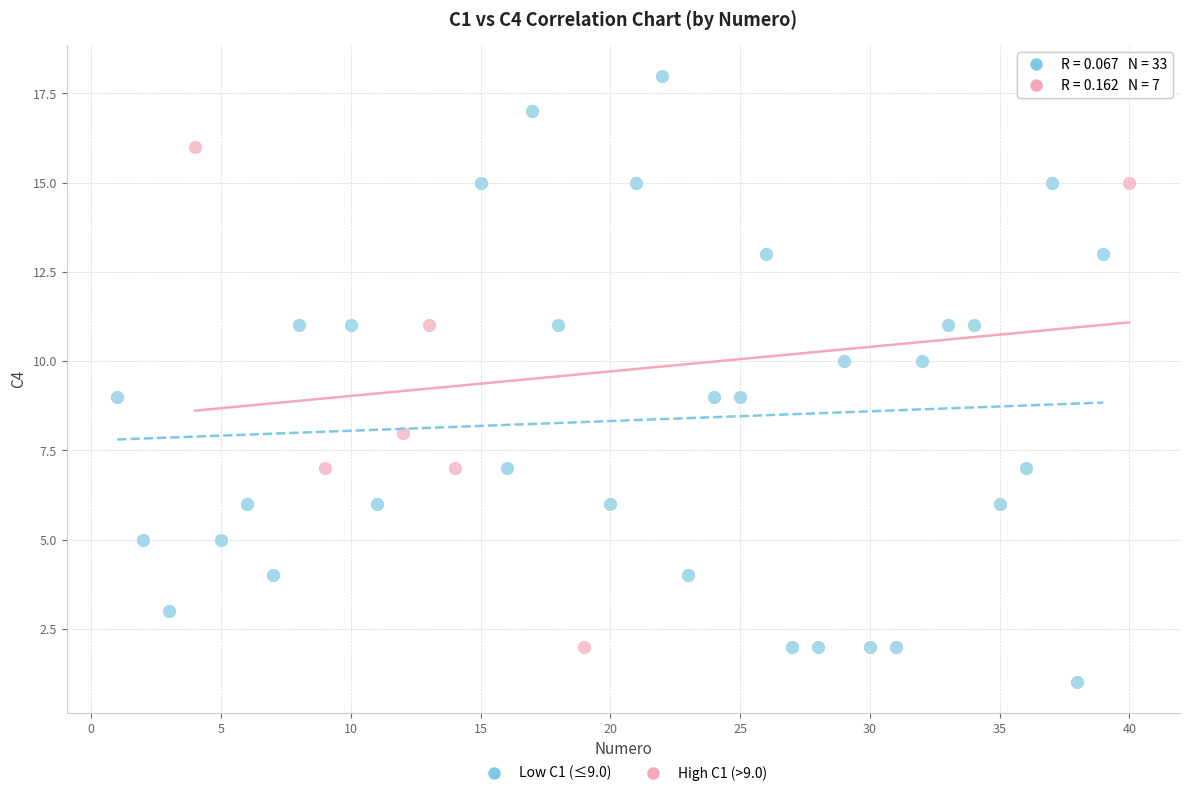

Which series reaches the maximum Y coordinate?

Low C1 (≤9.0)